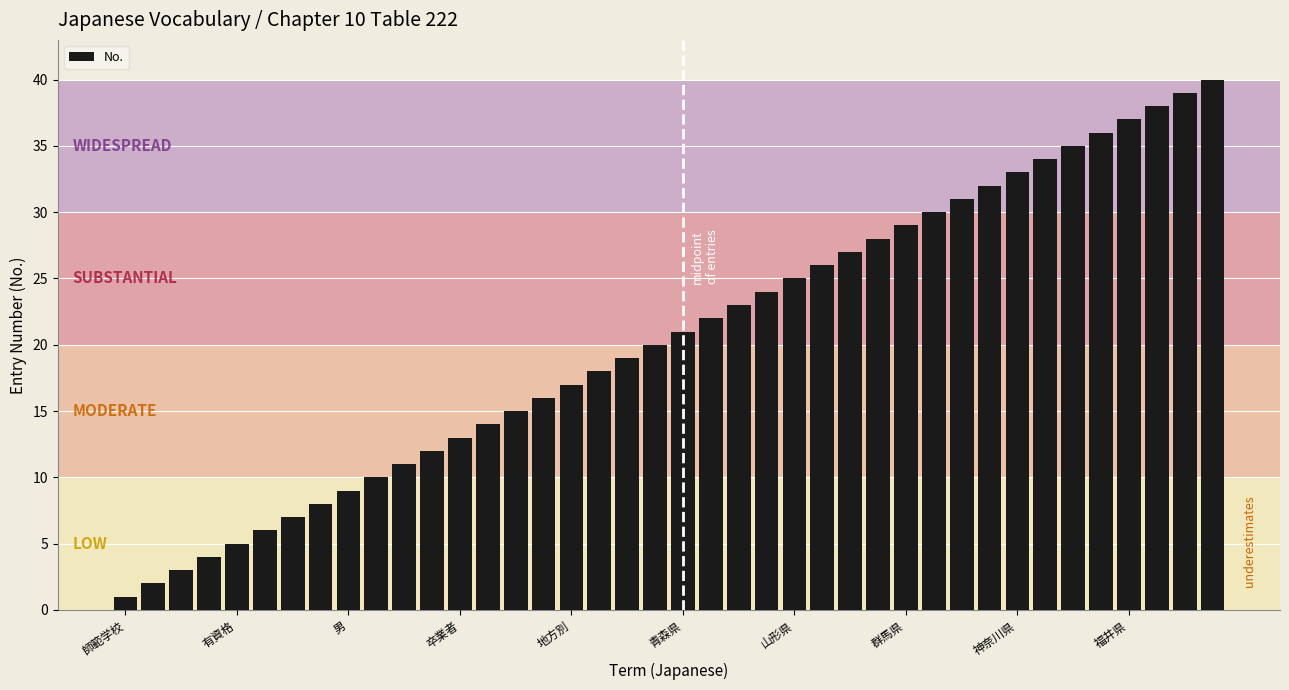

How many bars are there in total?

40